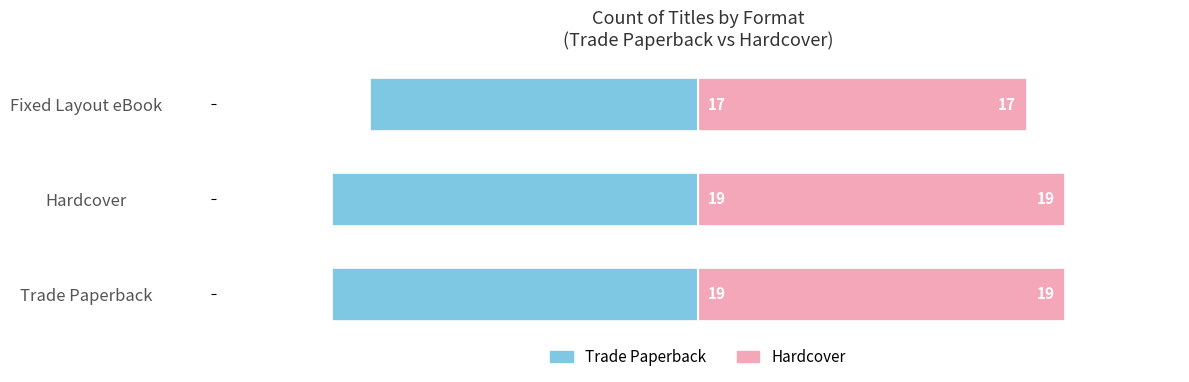

How many series are shown in this chart?

2